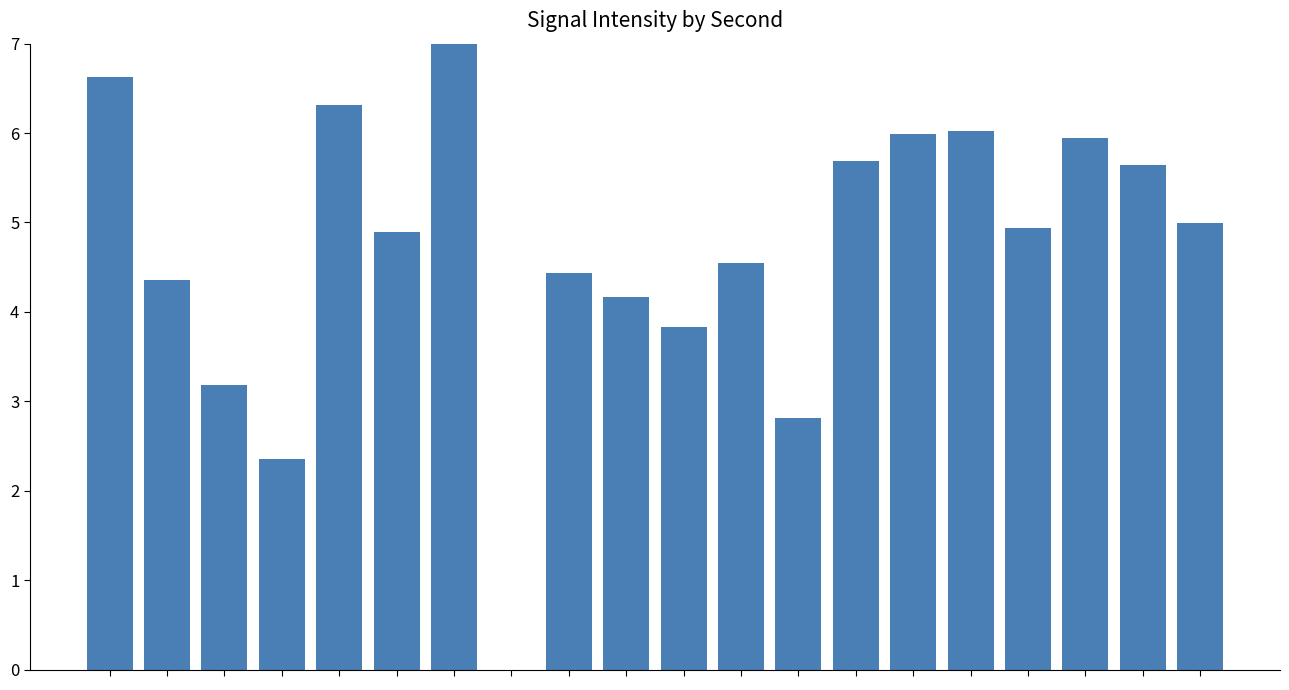

What is the average value?

4.7